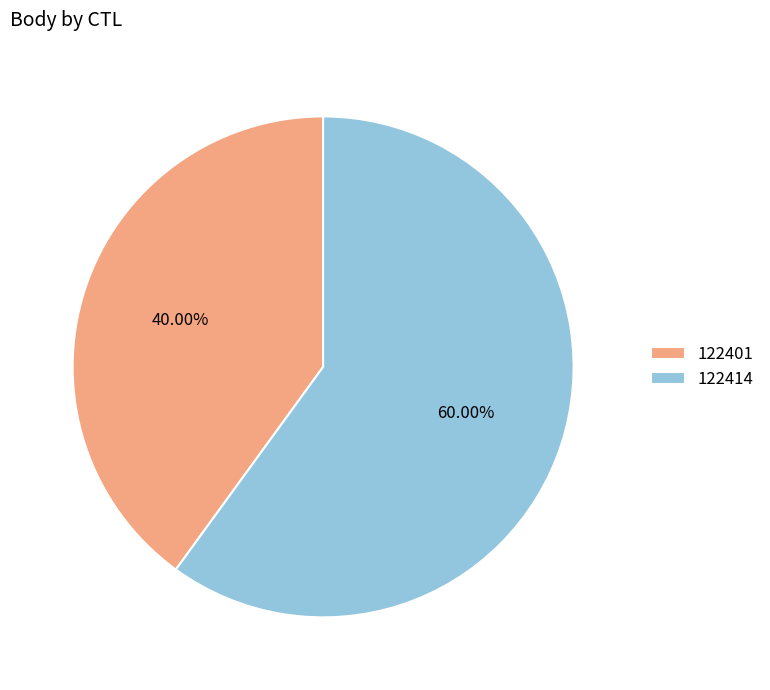

Between 122401 and 122414, which is larger?

122414